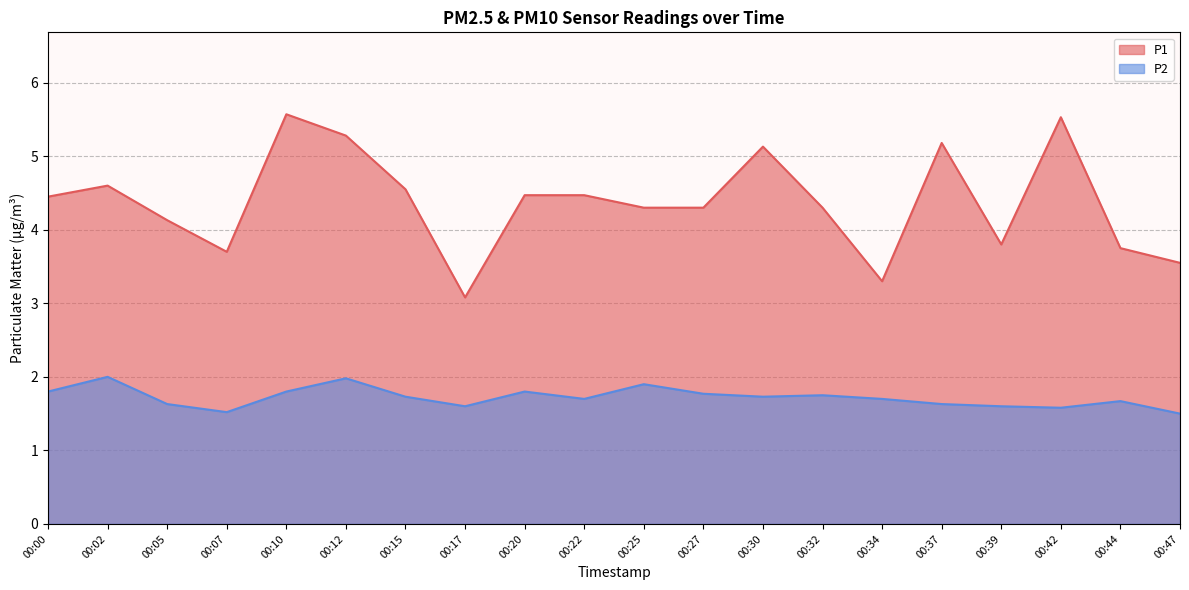

True or false: P1 and P2 intersect in this chart.

False